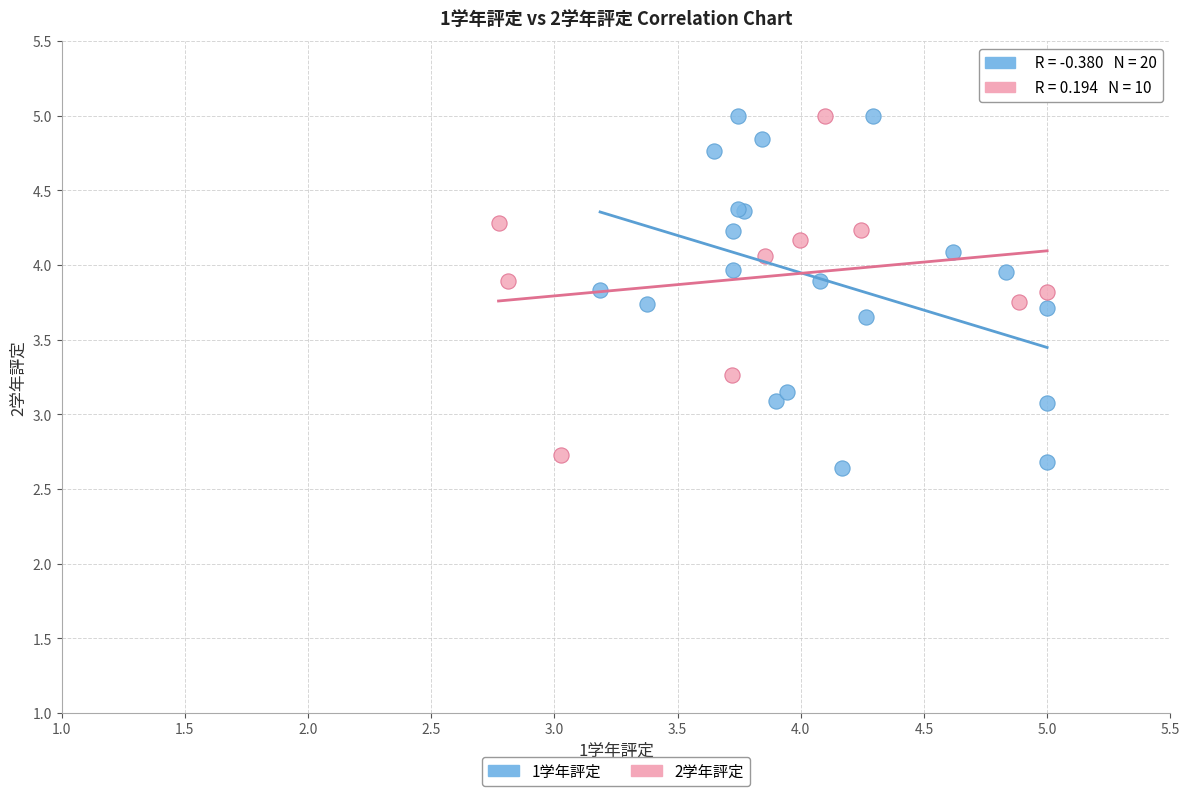

What are all the series names shown in the legend?

1学年評定, 2学年評定